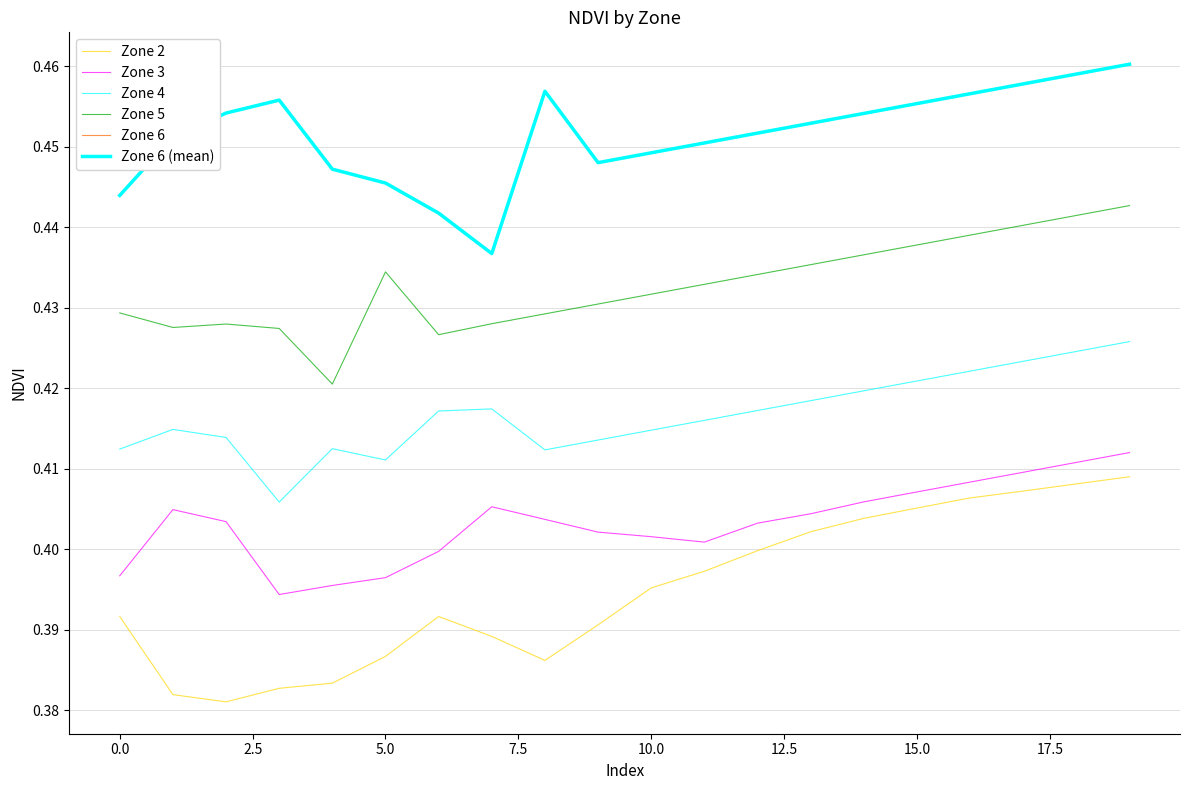

Which series has the widest spread of values?

Zone 2